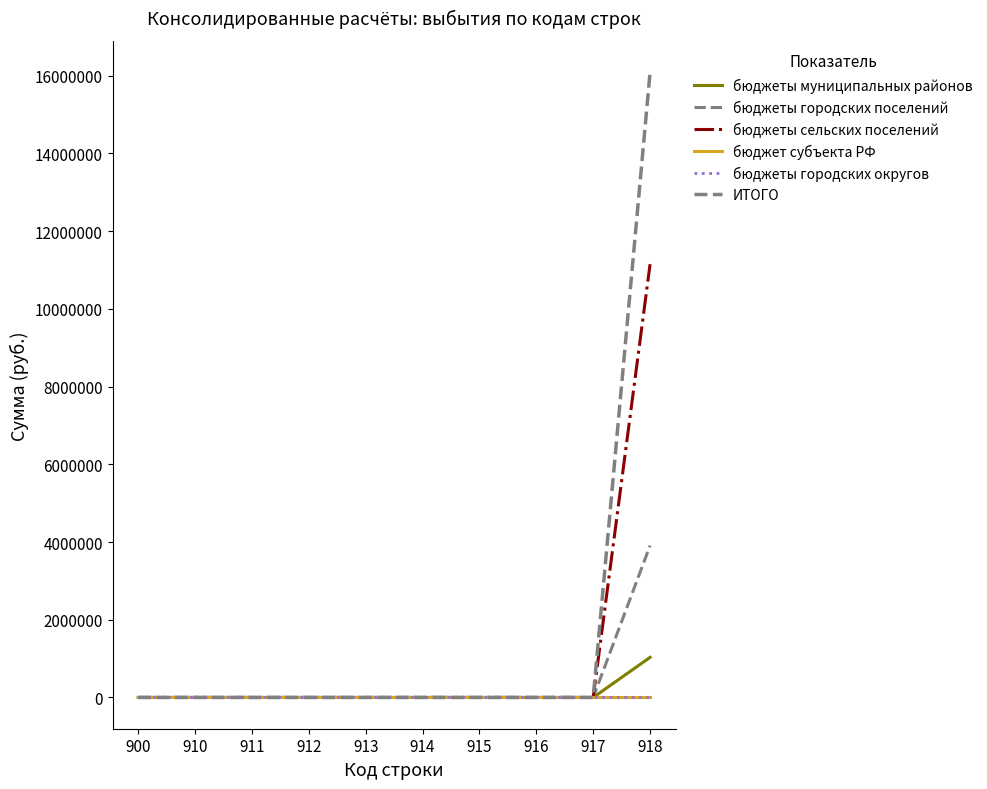

True or false: бюджеты муниципальных районов has a value of -359548 at 917.

False